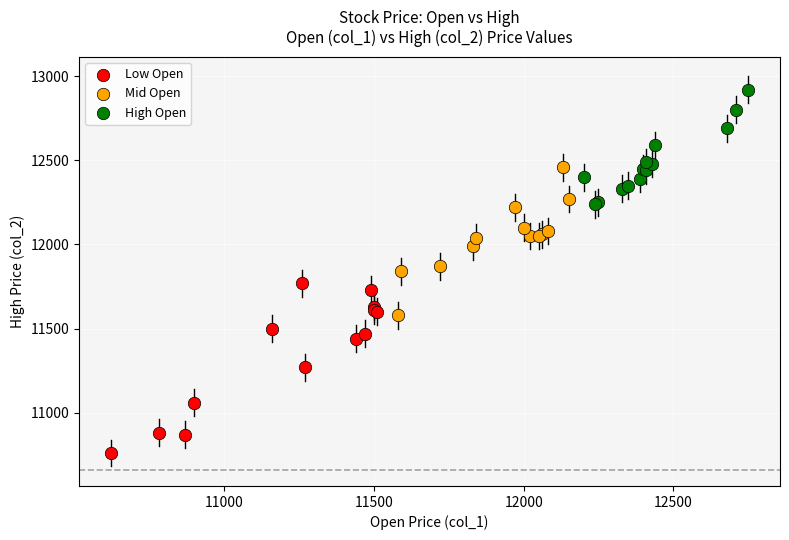

Which series contains the highest Y value?

High Open